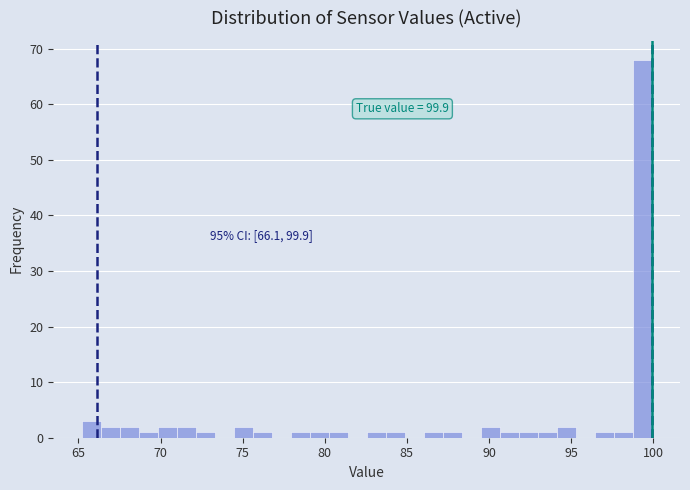

Read against the x-axis, roughly where is the centre of the tallest bar?

99.5